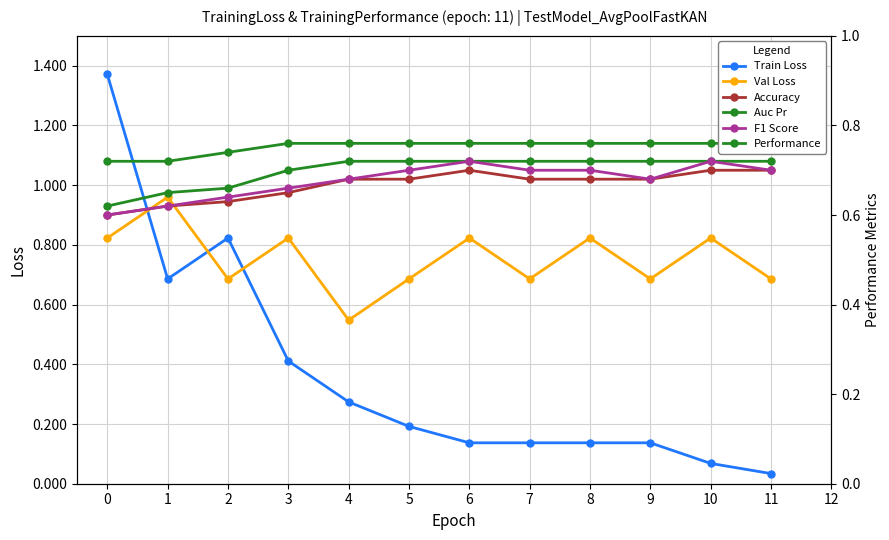

True or false: Performance has more than 1 points higher than both neighbors.

False